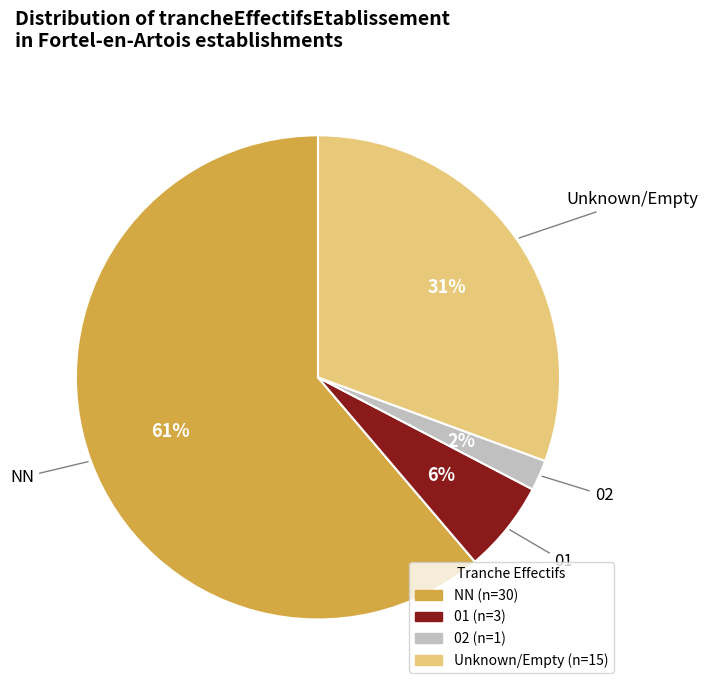

To the nearest percent, what is the average slice percentage?

25%